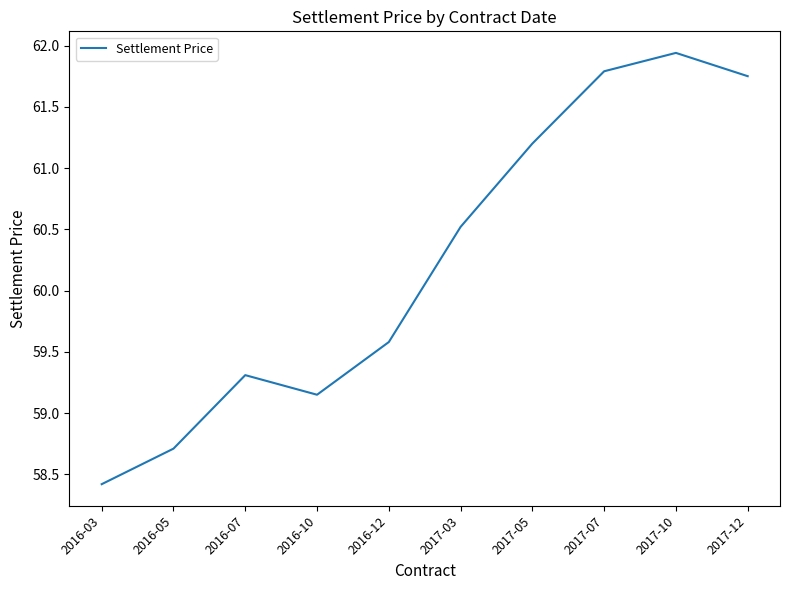

At which category does the chart reach its peak across all series?

2017-10